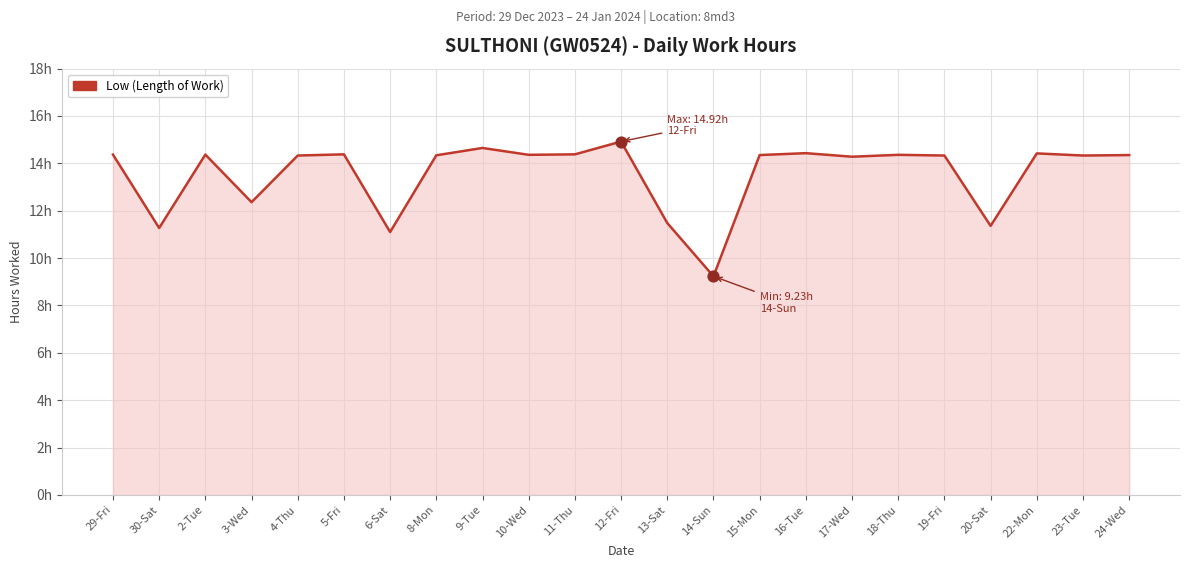

Approximately how many times larger is the value at 6-Sat compared to 11-Thu?

0.8